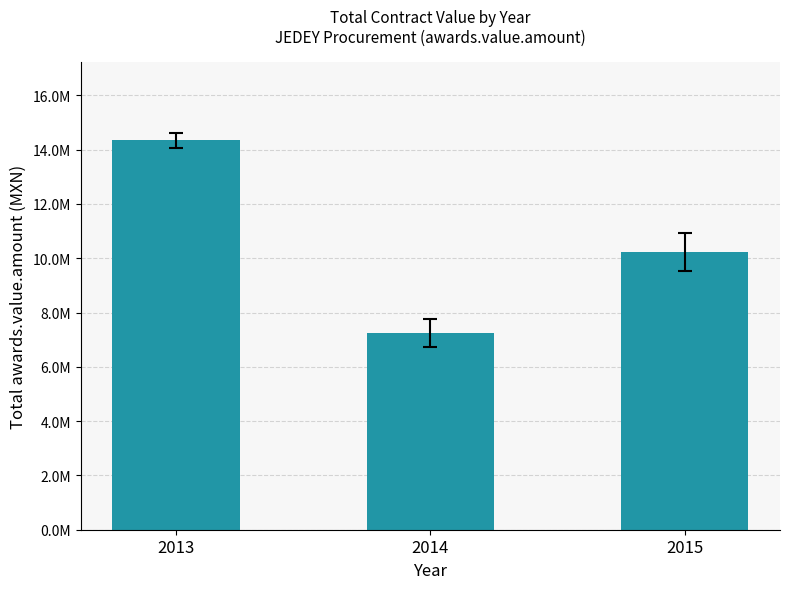

What is the value of the 1st bar from the left?

14344275.5